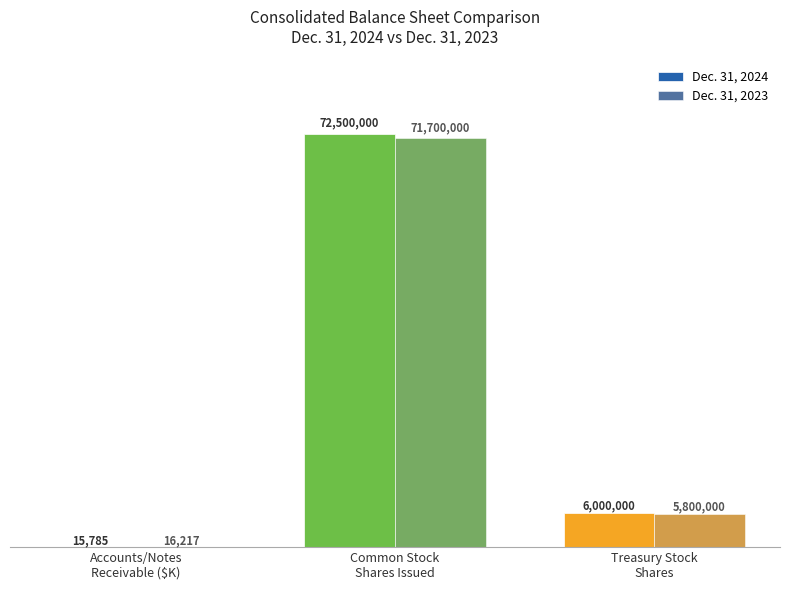

What are all the series names shown in the legend?

Dec. 31, 2024, Dec. 31, 2023